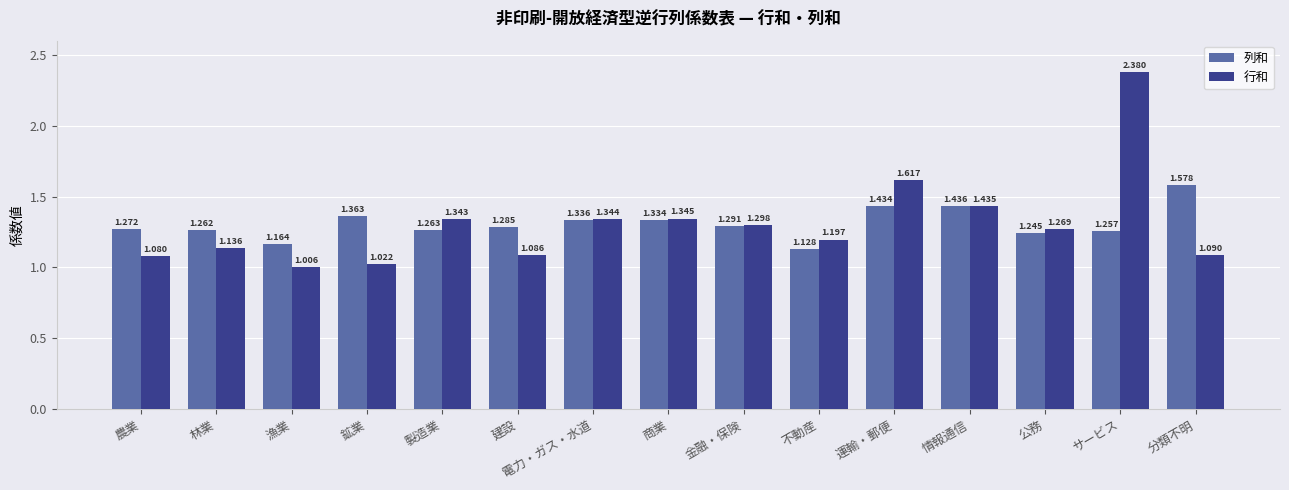

The value of 列和 at 電力・ガス・水道 is 0.9. True or false?

False